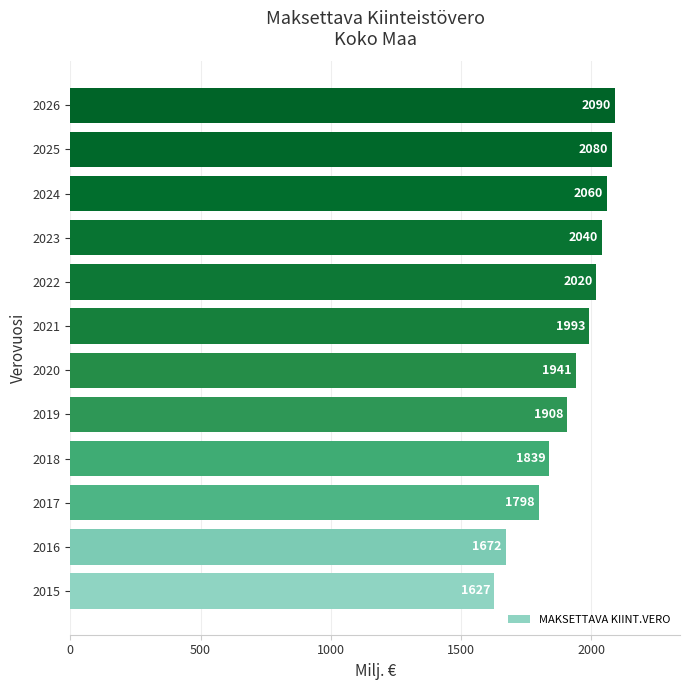

How many bars are there in total?

12